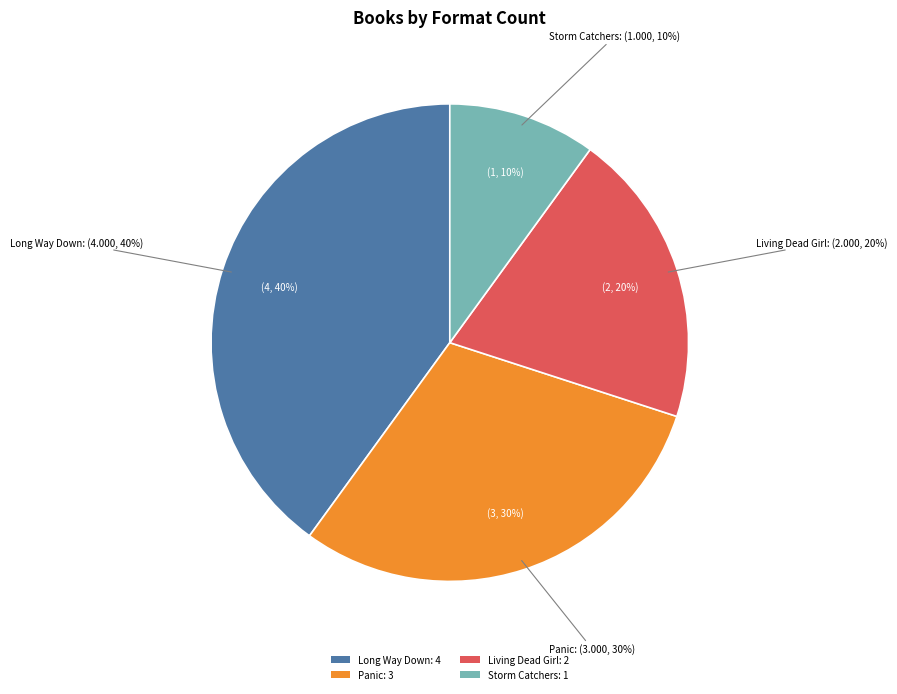

What percentage do Living Dead Girl and Long Way Down together represent?

60.0%